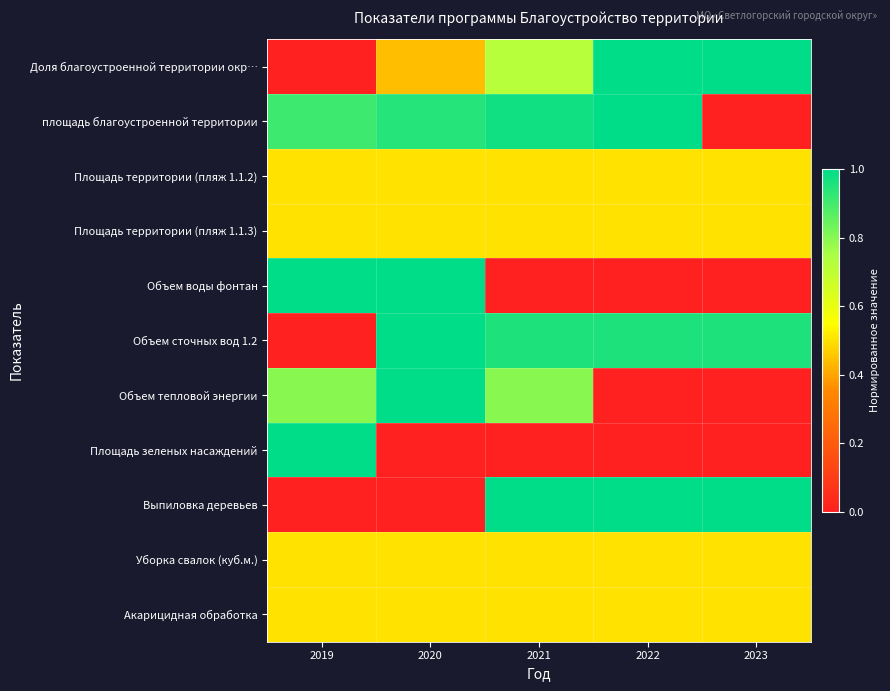

Between 2020 and 2021, which is larger?

2021